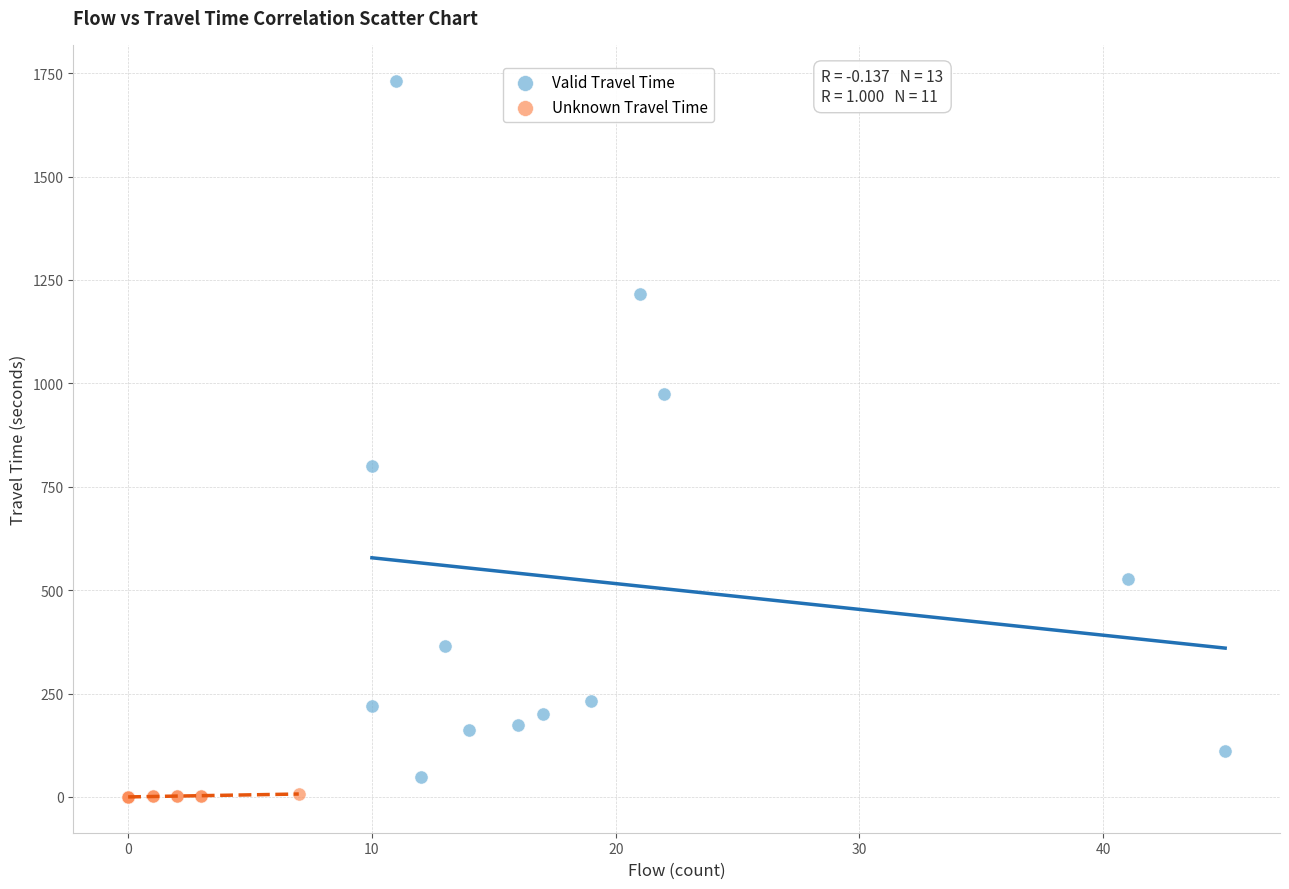

Which series reaches the maximum Y coordinate?

Valid Travel Time